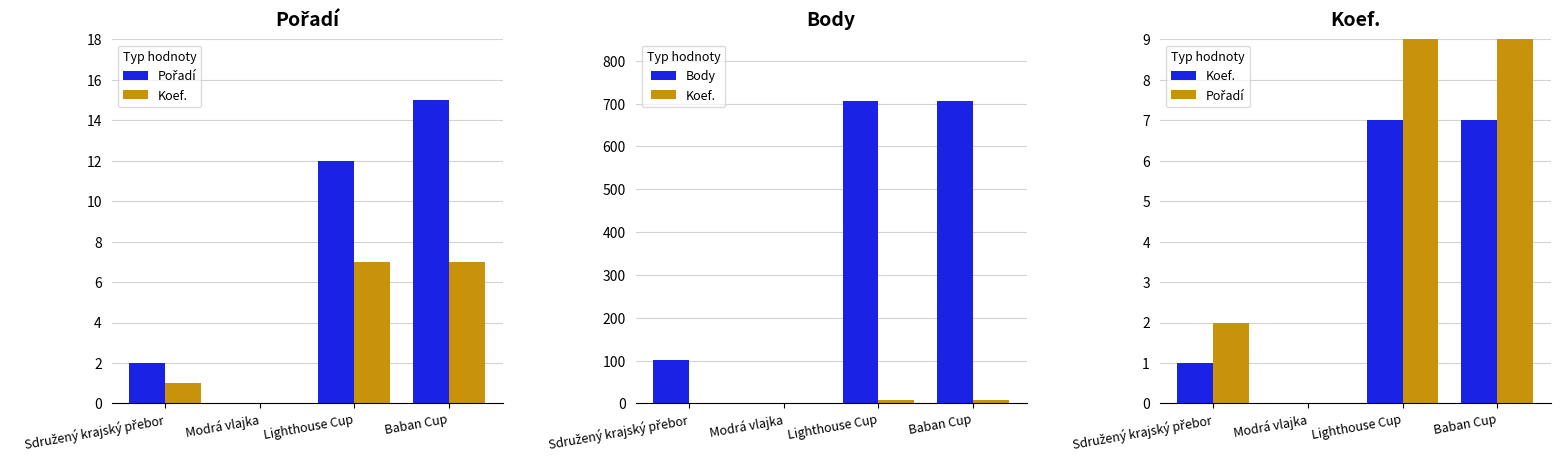

What is the sum of the Koef. values at Sdružený krajský přebor and Lighthouse Cup?

8